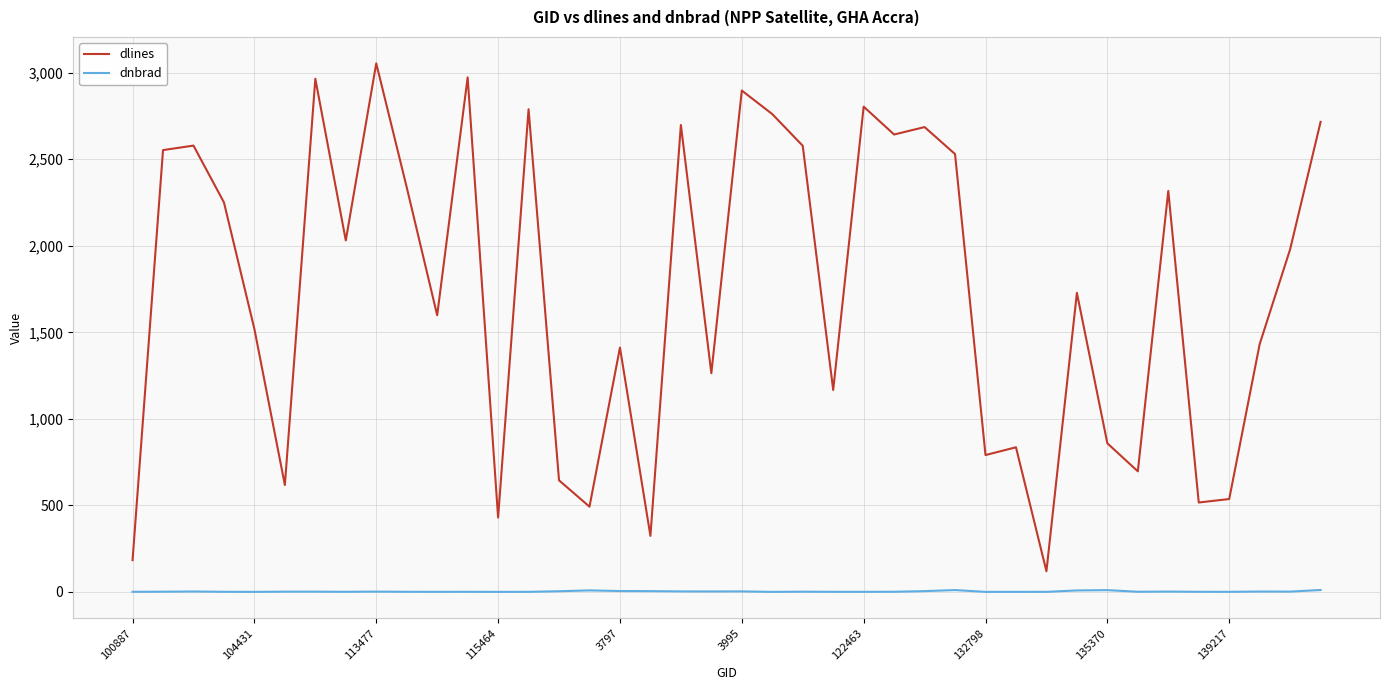

Which series has the largest range (max minus min)?

dlines